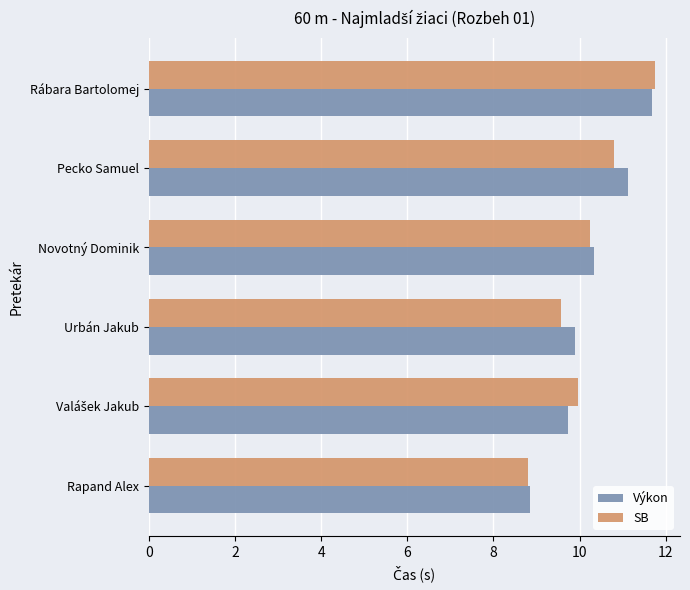

Which series has the largest range (max minus min)?

SB